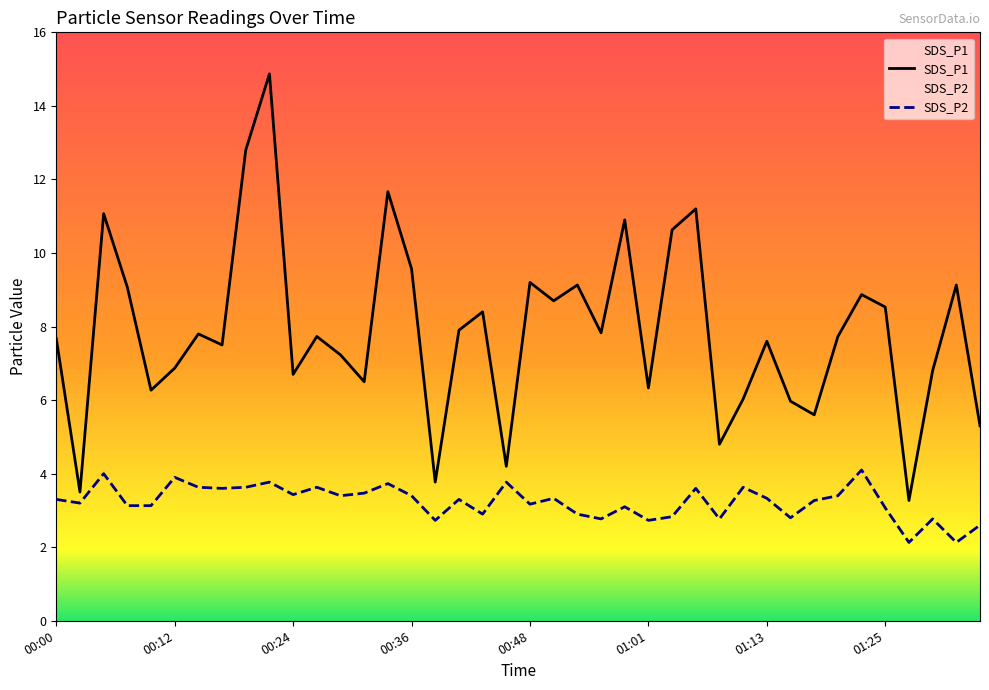

Rank the series at 33 from highest to lowest value.

SDS_P1, SDS_P2